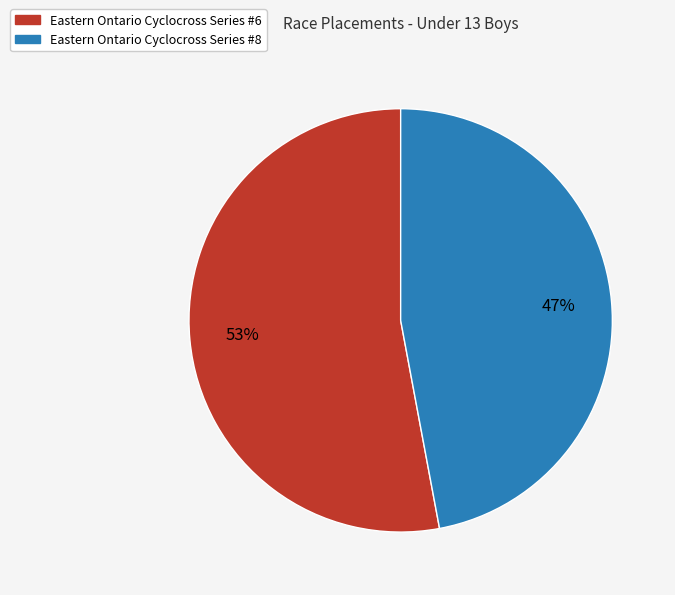

Which has a higher value, Eastern Ontario Cyclocross Series #6 or Eastern Ontario Cyclocross Series #8?

Eastern Ontario Cyclocross Series #6